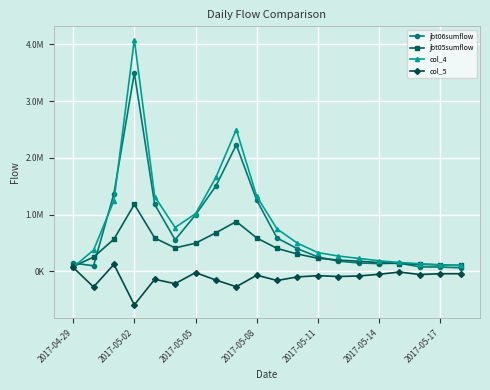

True or false: jbt06sumflow has more than 2 interior local peaks.

True